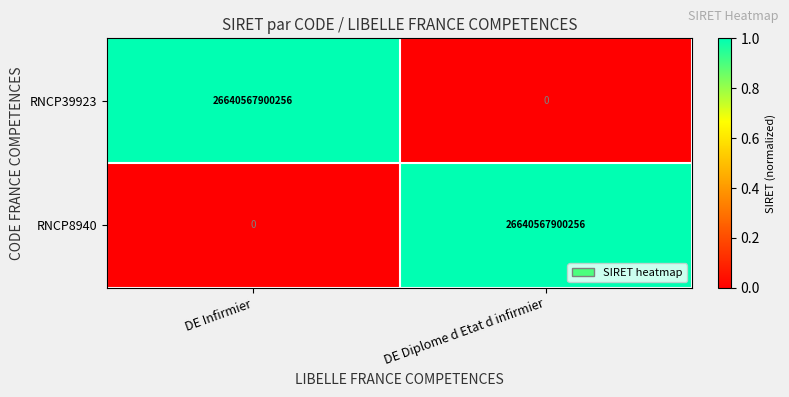

At how many categories does at least one series exceed 0?

2